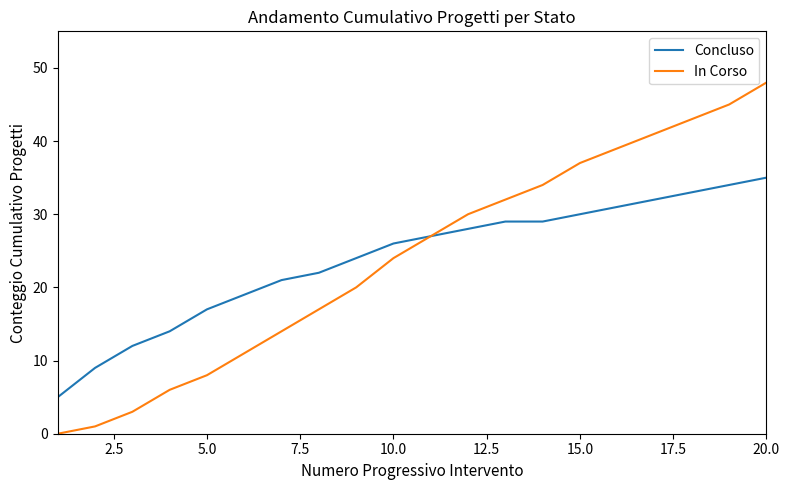

Which series has the largest range (max minus min)?

In Corso